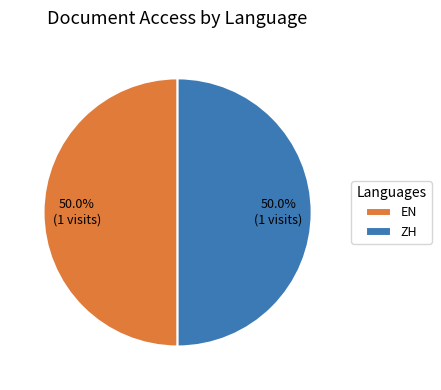

True or false: ZH accounts for 50% of the total.

True